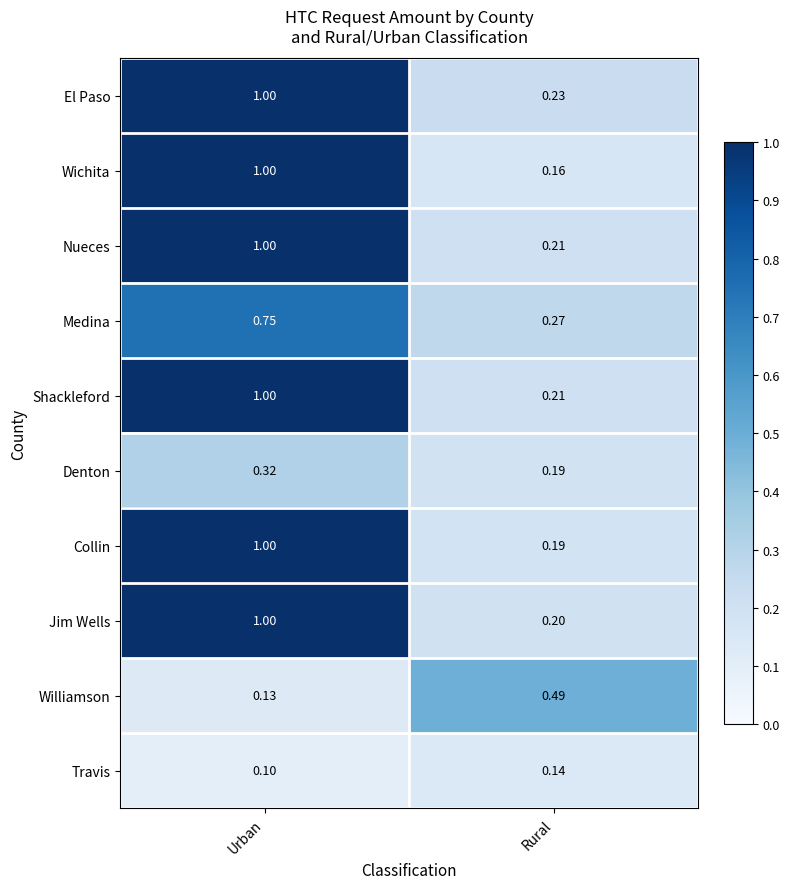

Which category has the lowest value across all series?

Urban